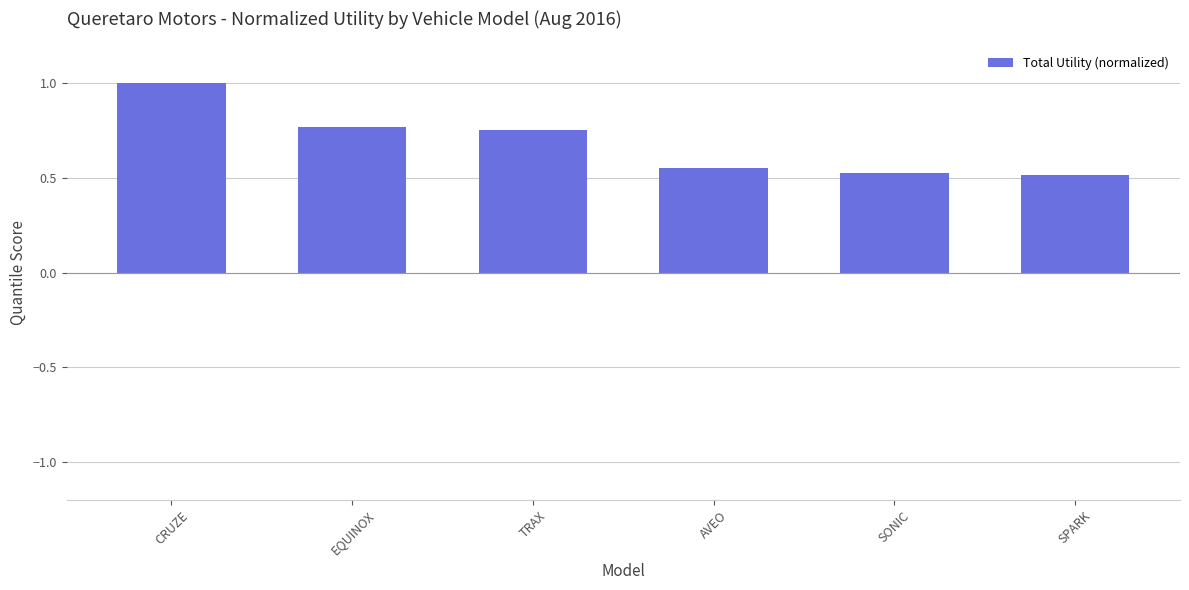

The value at SONIC is 0.8. True or false?

False